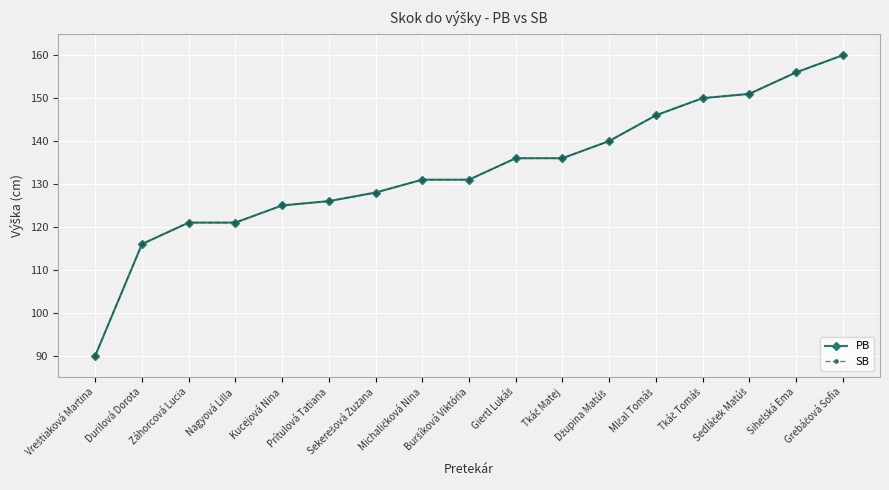

List the series in order of their peak value, lowest first.

PB, SB